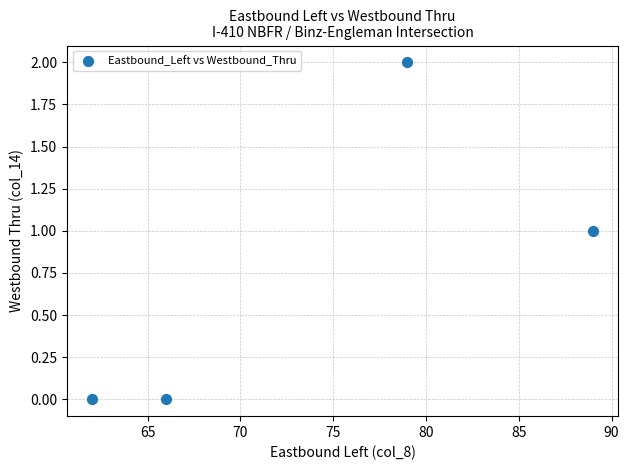

What is the range of X values (max minus min)?

27